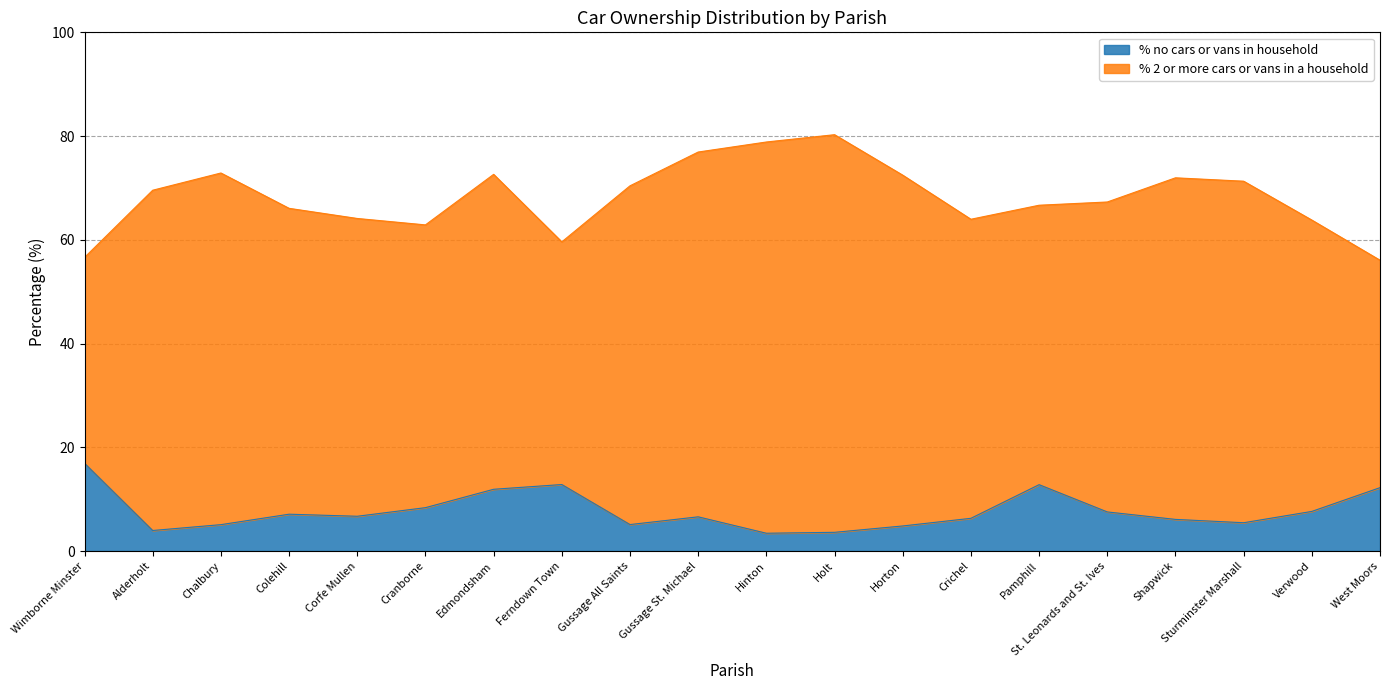

At which category does the chart reach its minimum across all series?

Hinton